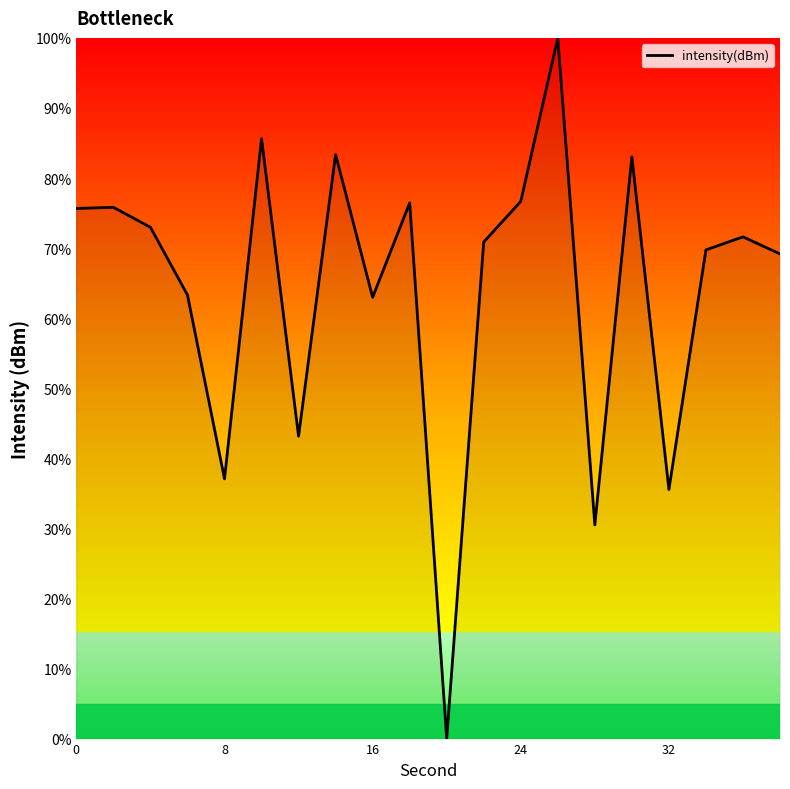

How many lines are shown in the chart?

1